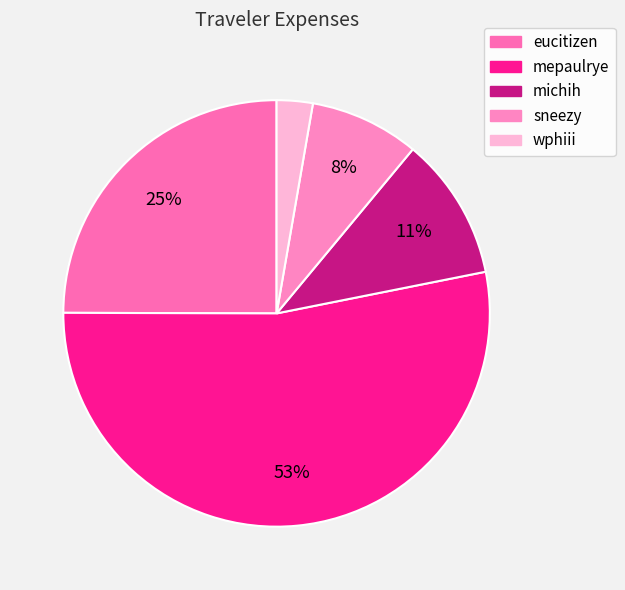

What is the largest slice in the pie chart?

mepaulrye